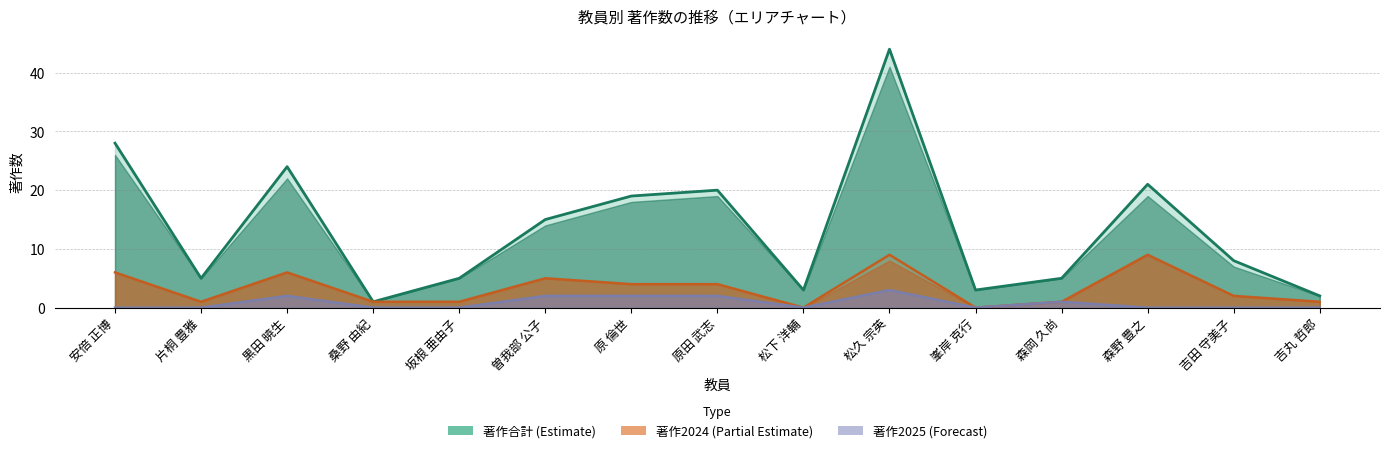

Is it true that 著作合計 equals 3 at 峯岸 克行?

True